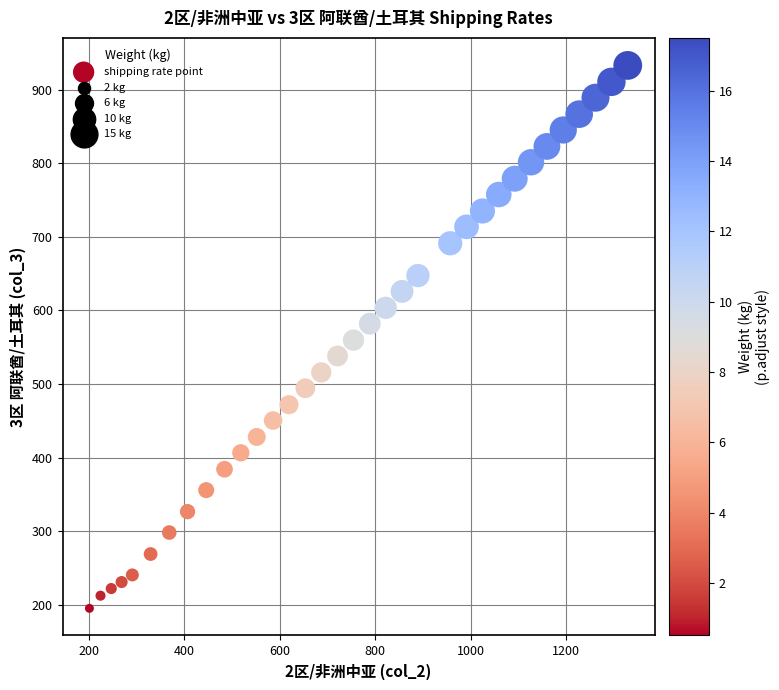

What is the range of Y values (max minus min)?

737.8